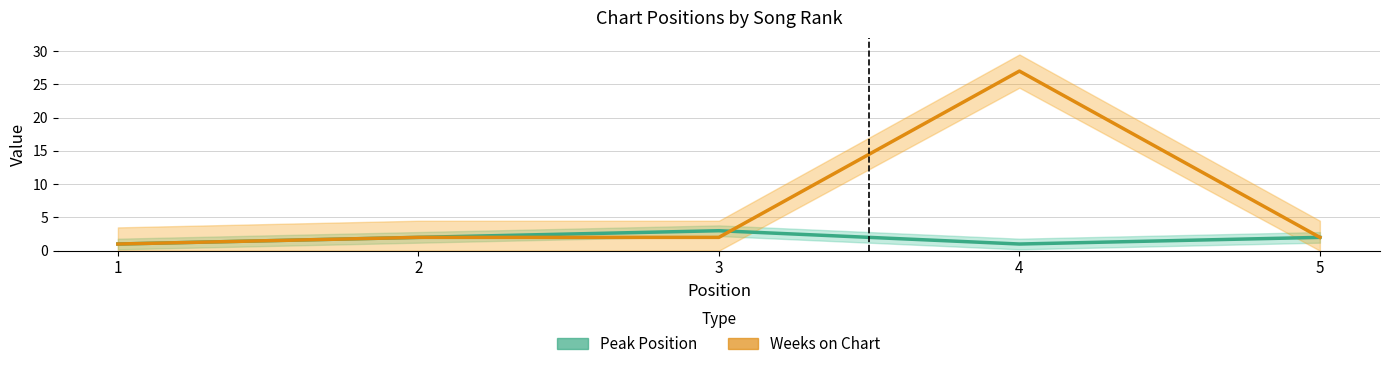

How many data points in Weeks on Chart are above 2?

1